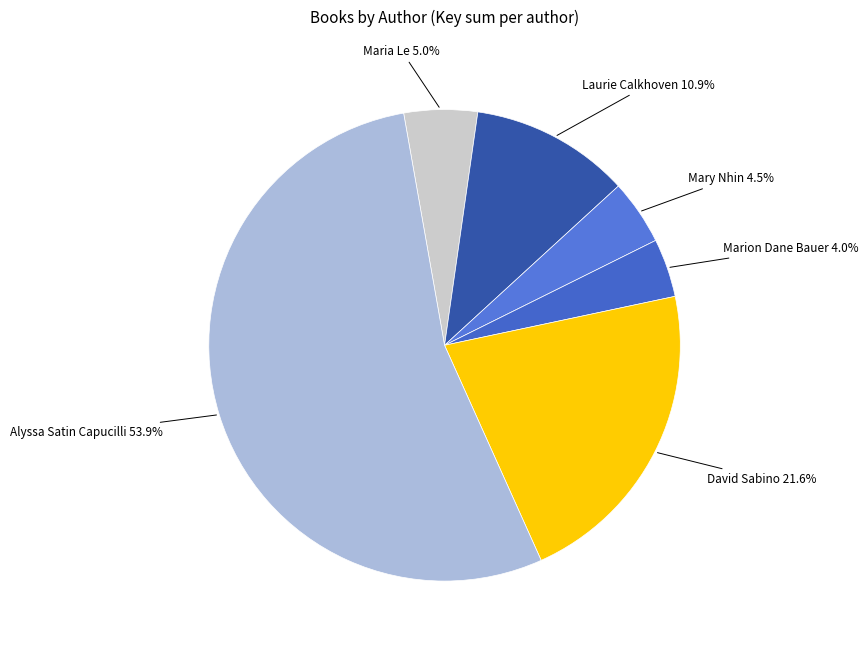

To the nearest percent, what is the difference between the largest and smallest slice percentages?

50%